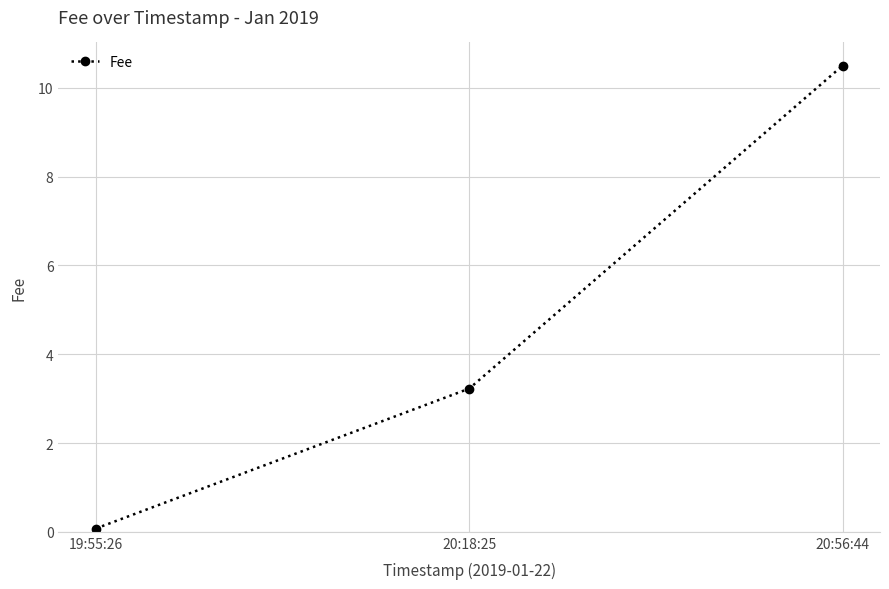

List the labels in order of value, smallest first.

19:55:26, 20:18:25, 20:56:44